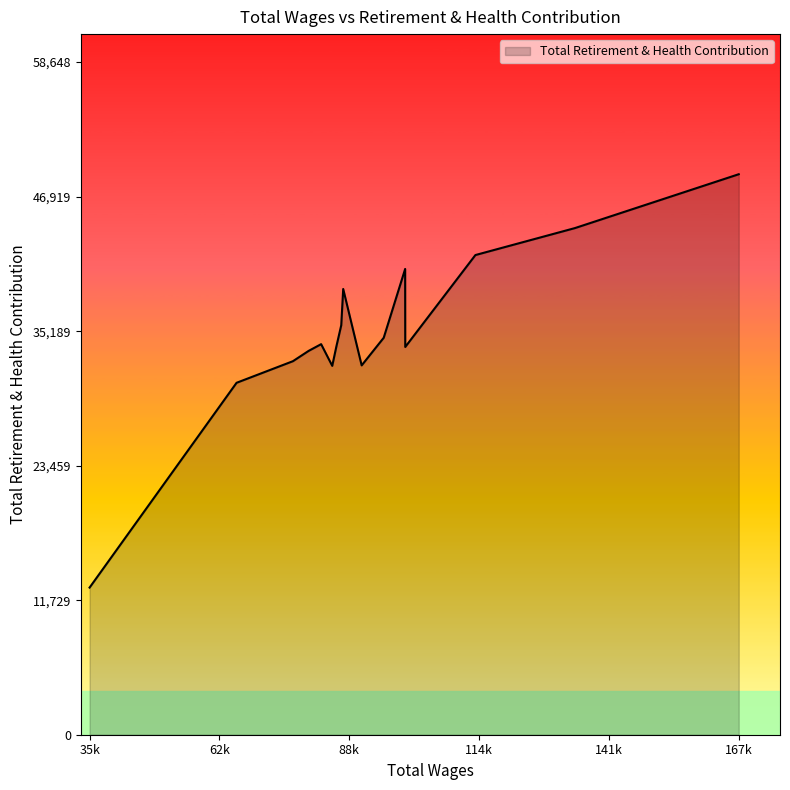

What is the maximum value shown in the chart?

48874